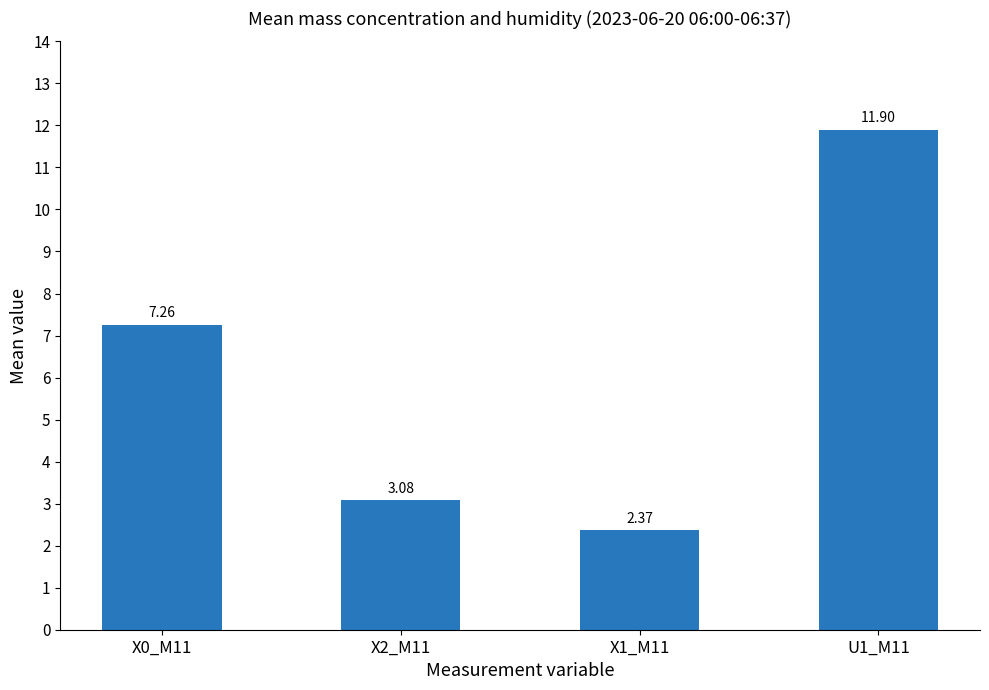

What is the maximum value shown in the chart?

11.9